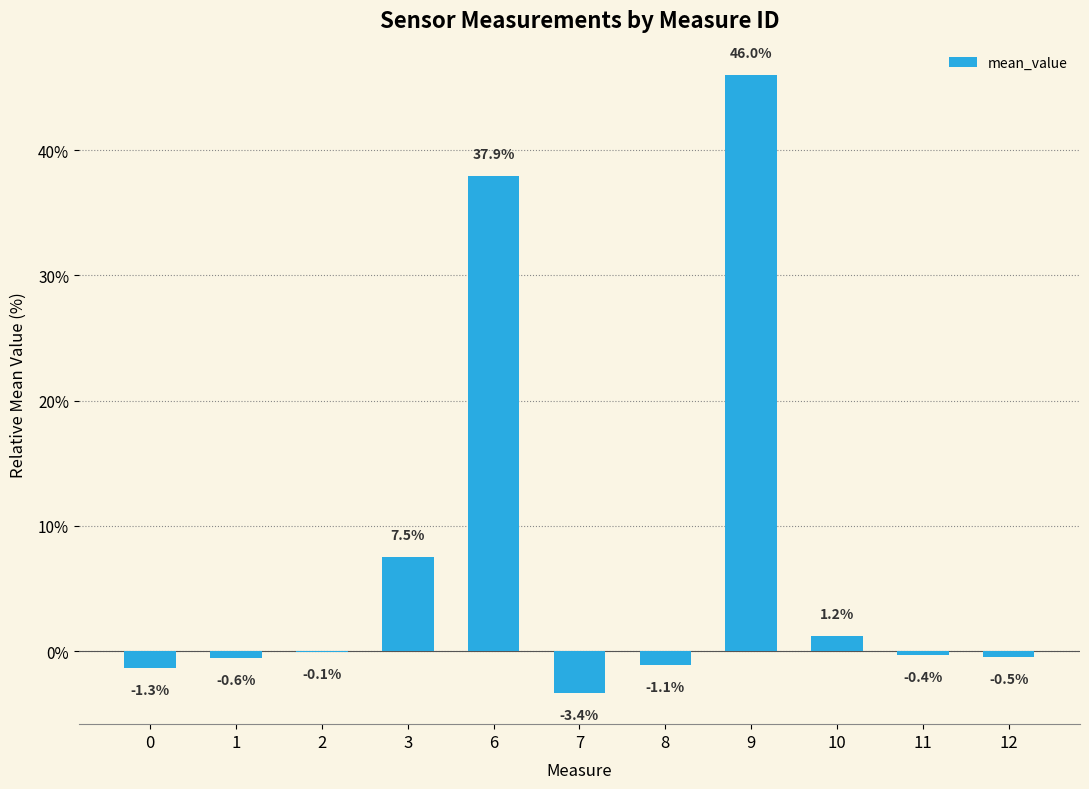

Which category has the highest value across all series?

9